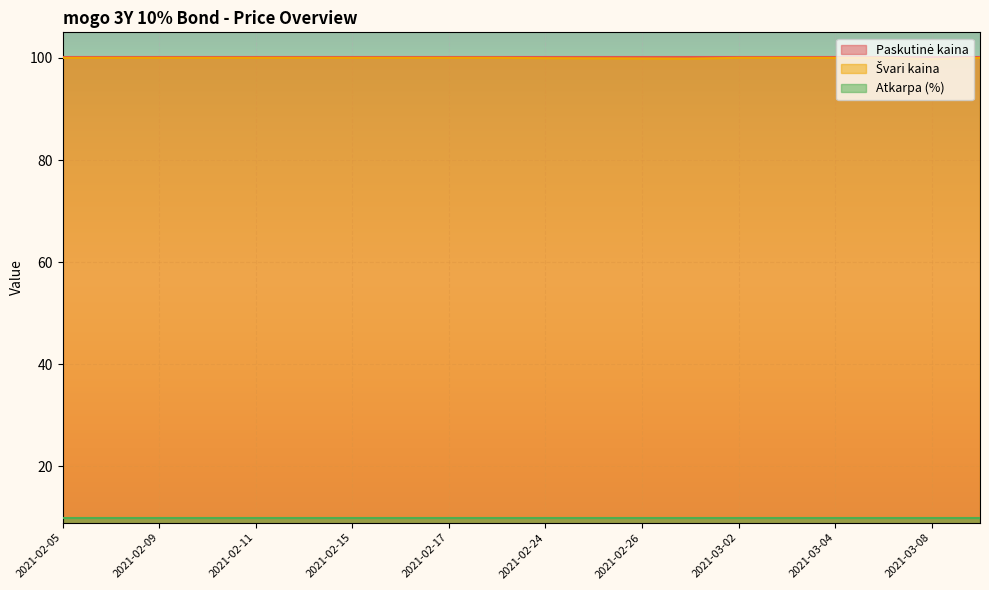

At how many categories does at least one series exceed 72?

20